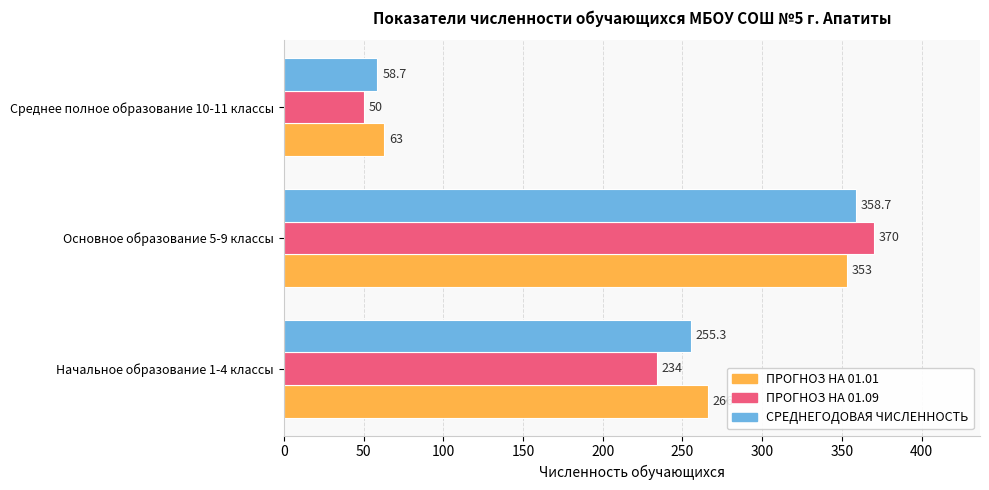

What is the difference between the highest and lowest values at Начальное образование 1-4 классы?

32.0